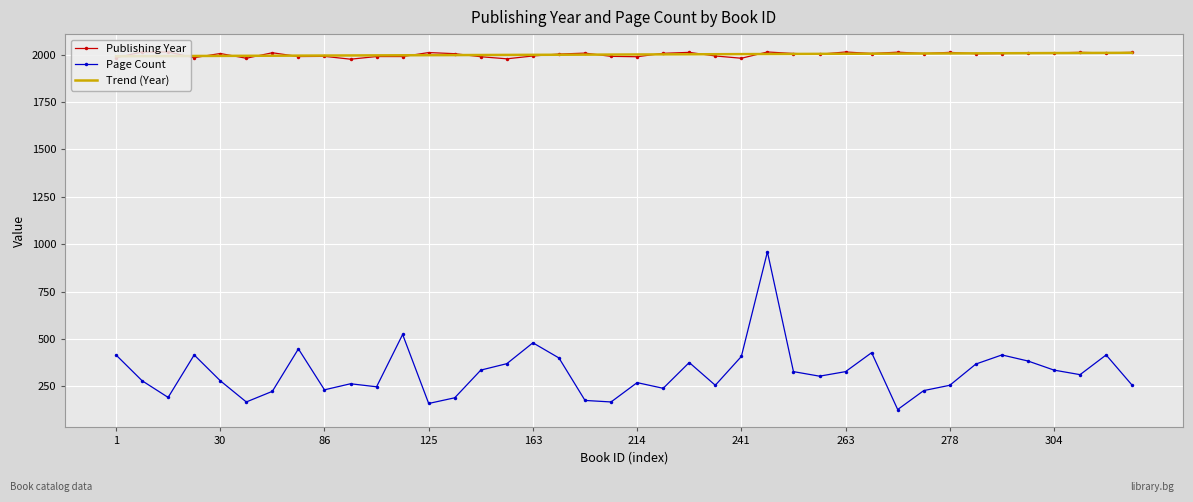

Which series has the widest spread of values?

Page Count